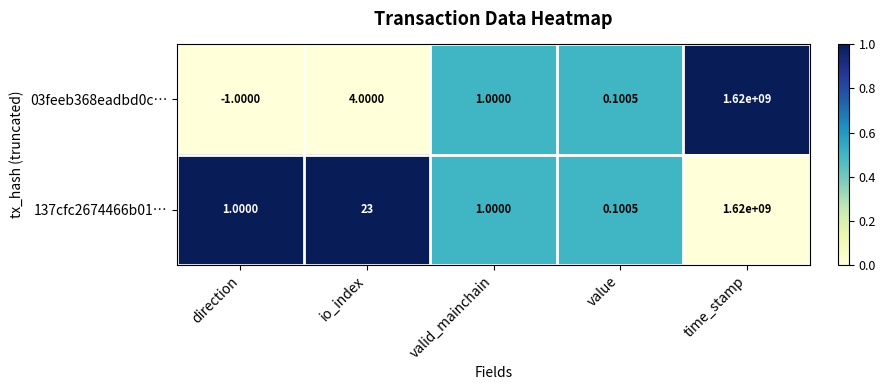

List the labels in order of 03feeb368eadbd0c… value, largest first.

time_stamp, io_index, valid_mainchain, value, direction